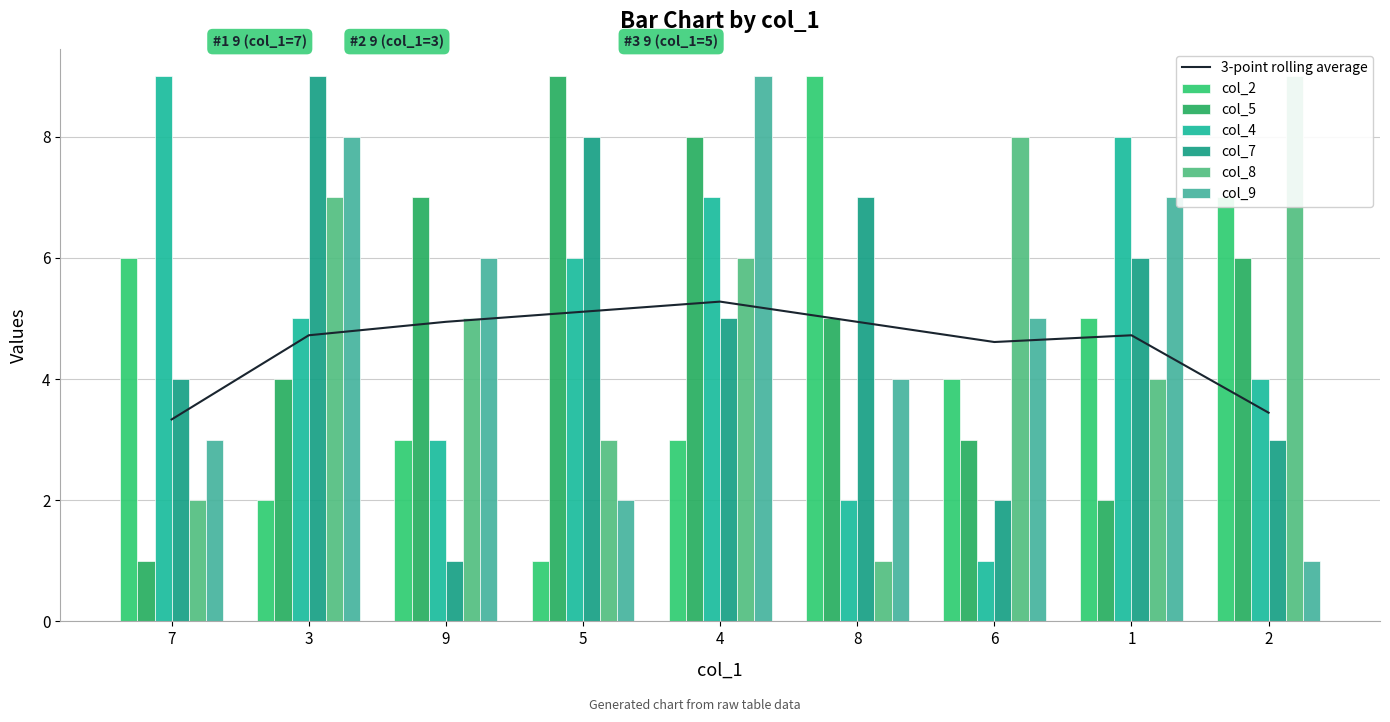

What is the label of the 6th bar from the right?

5